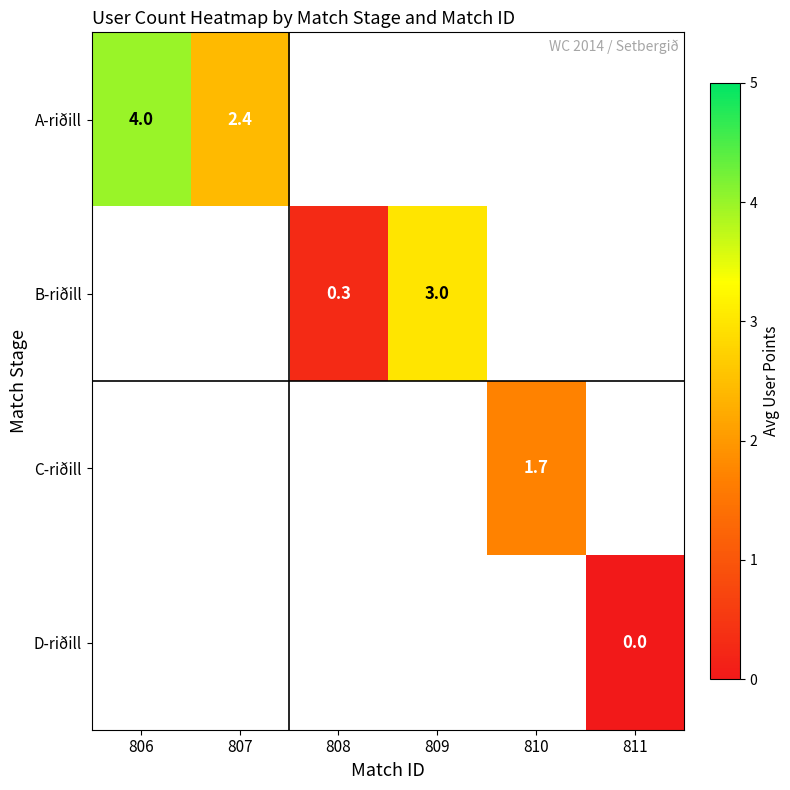

Is it true that A-riðill equals 5.9 at 806?

False